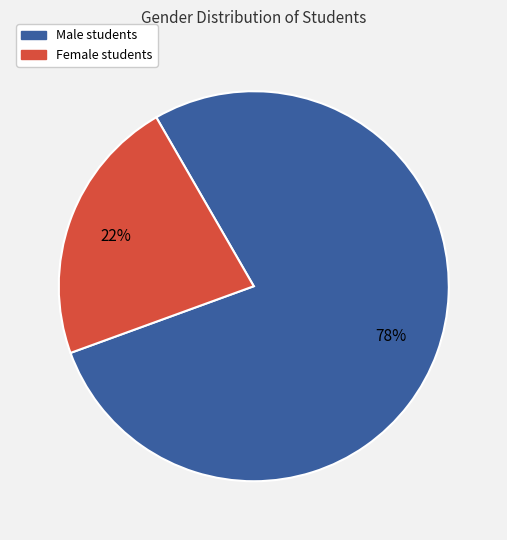

Is there a majority slice in this chart?

Yes